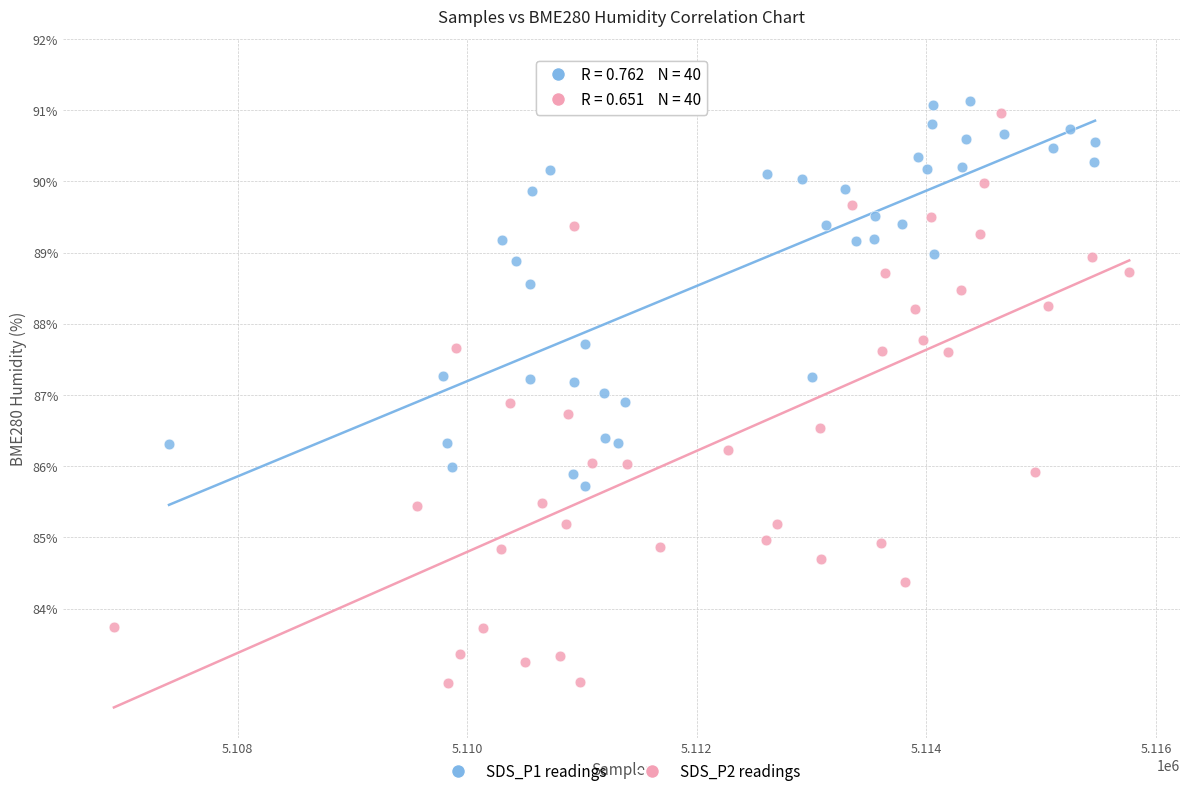

Which series contains the lowest Y value?

SDS_P2 readings